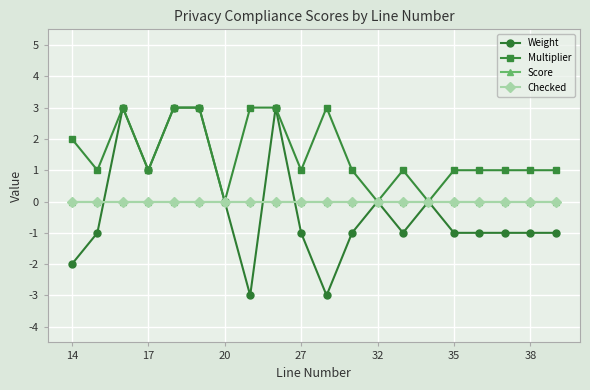

What is the maximum value shown in the chart?

3